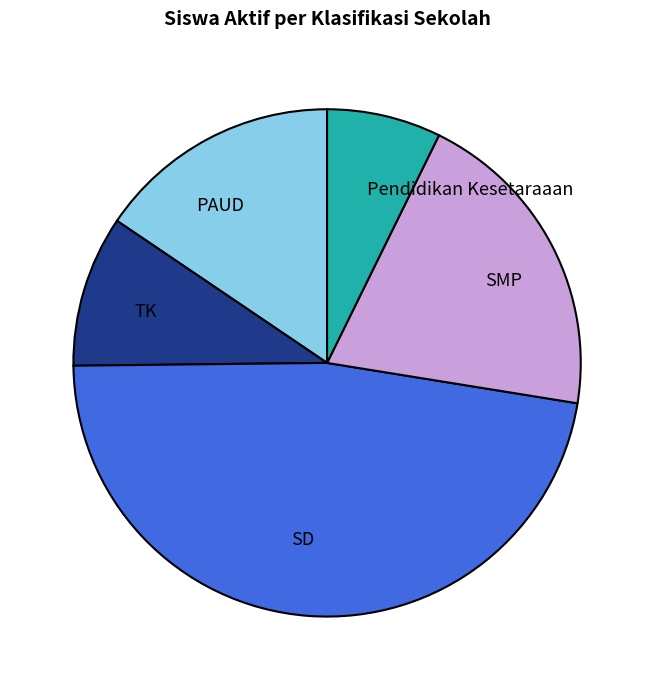

What is the smallest slice in the pie chart?

Pendidikan Kesetaraaan